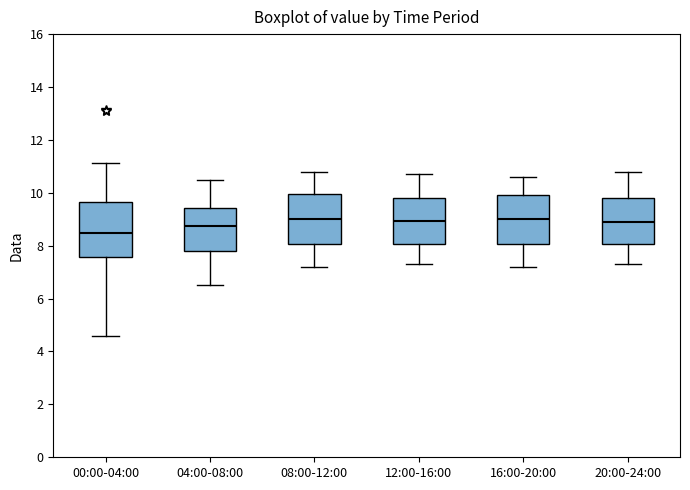

Where does the lower whisker of the box for 00:00-04:00 end on the y-axis? The values are not printed on the chart, so give them approximately, as read against the axis.

4.6